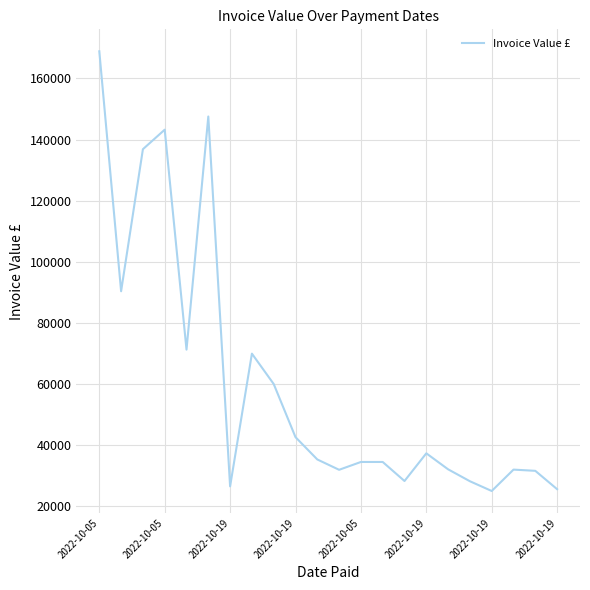

How many values are below 35320?

11